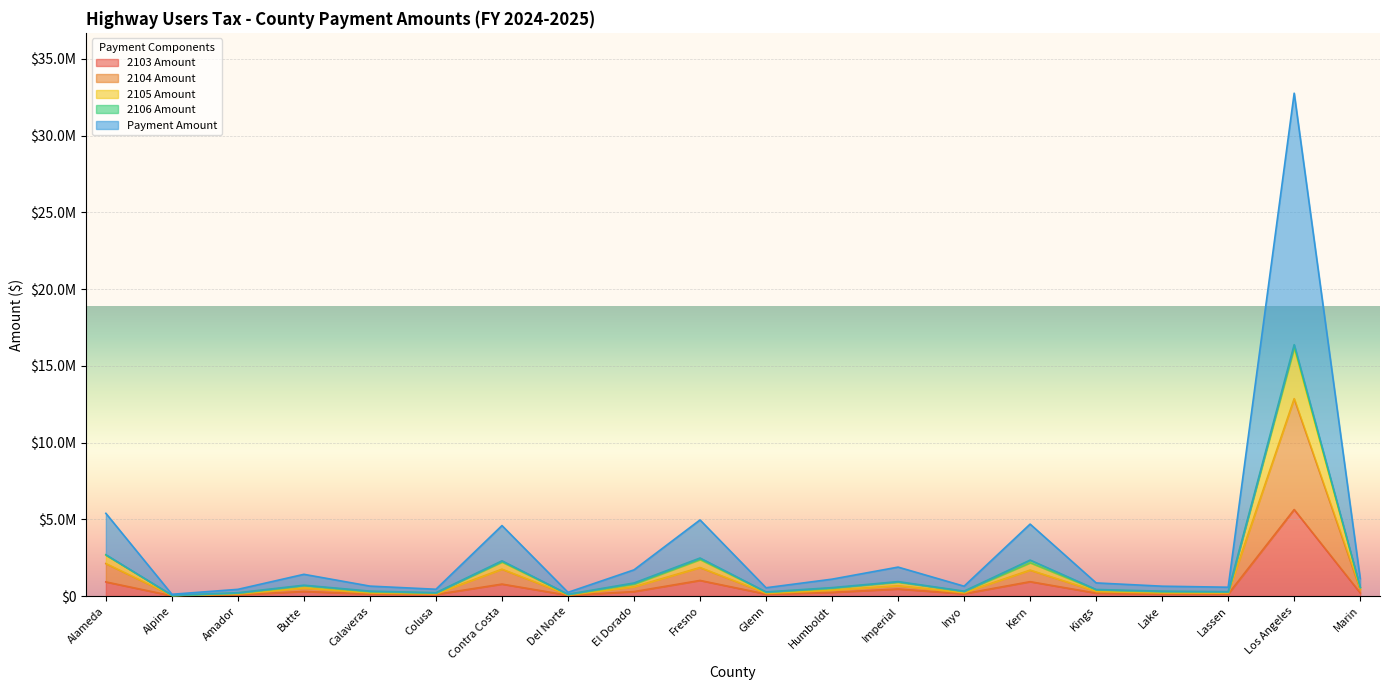

Where is the first local maximum for Payment Amount?

Butte